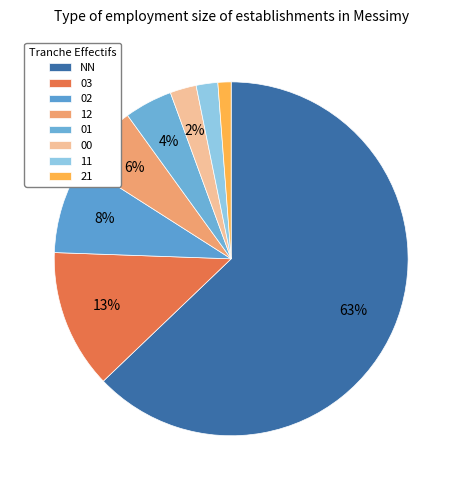

Between 21 and NN, which is larger?

NN